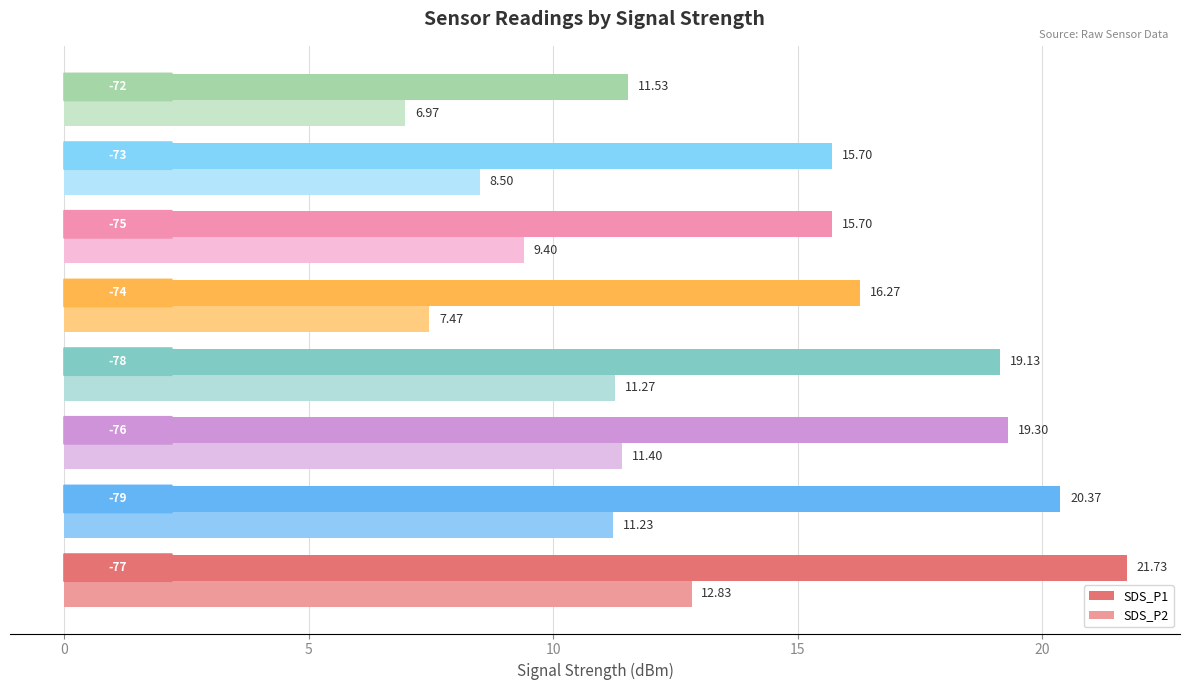

List the series in order of their peak value, lowest first.

SDS_P2, SDS_P1